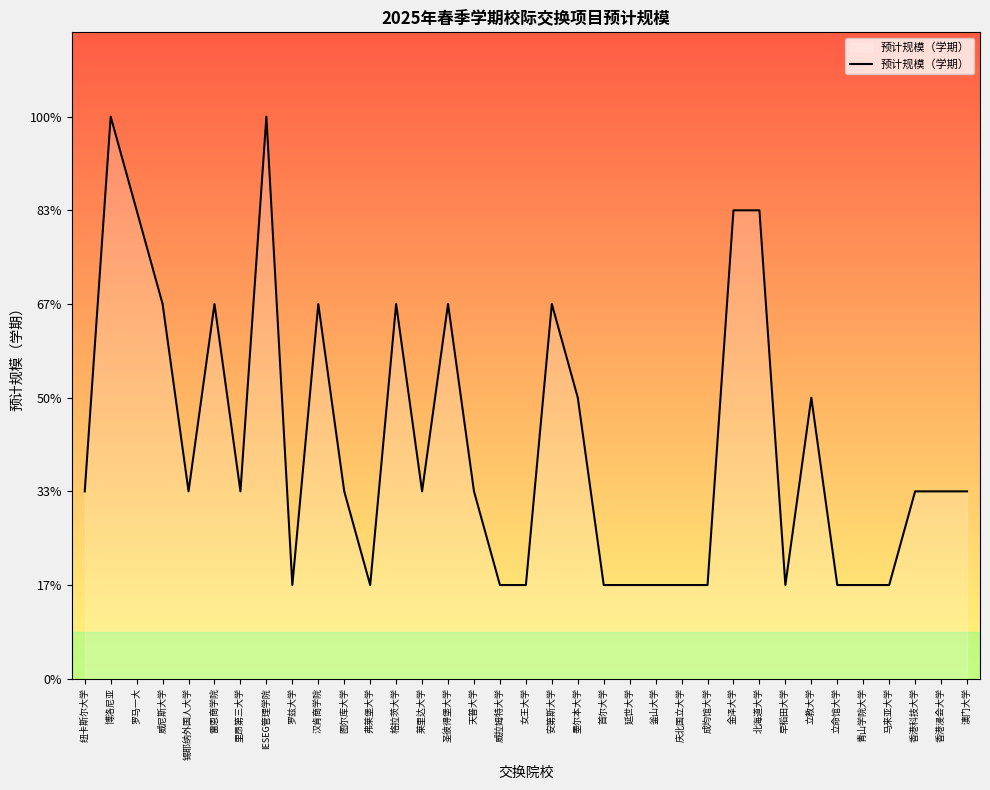

What position from the right is 天普大学?

20